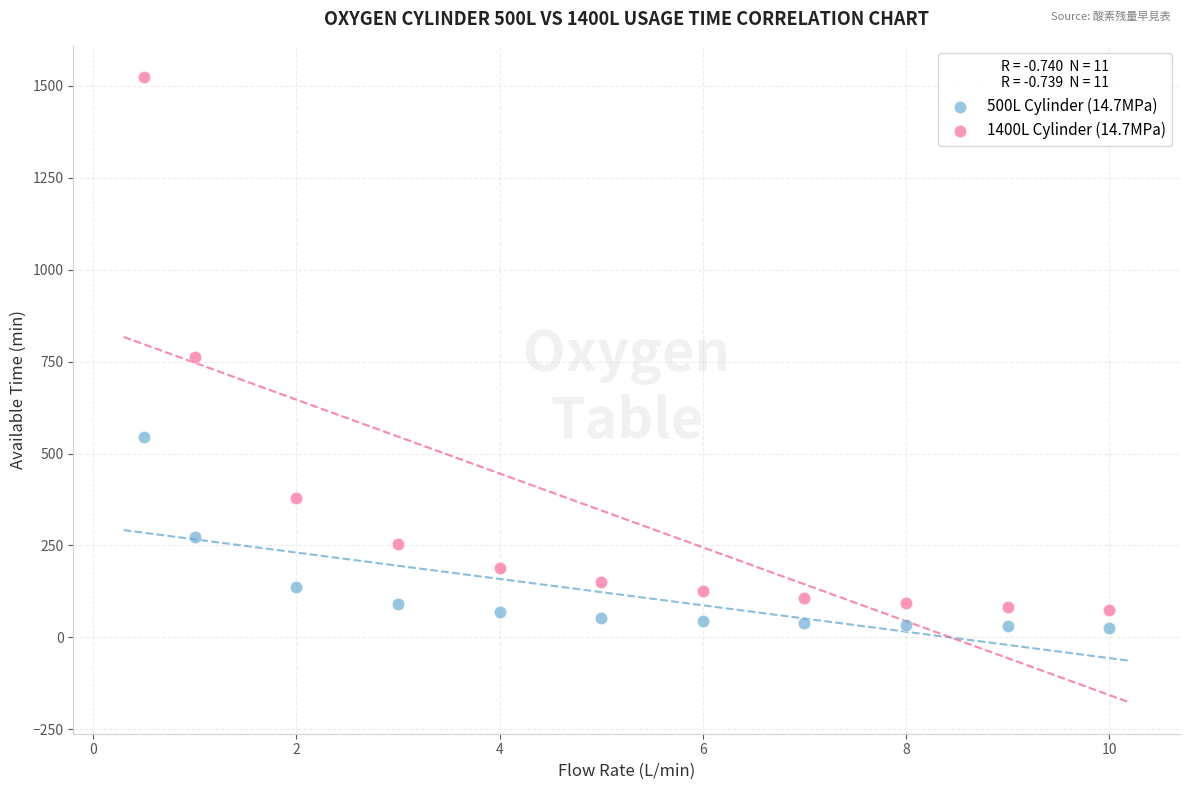

Which series reaches the maximum Y coordinate?

1400L Cylinder (14.7MPa)